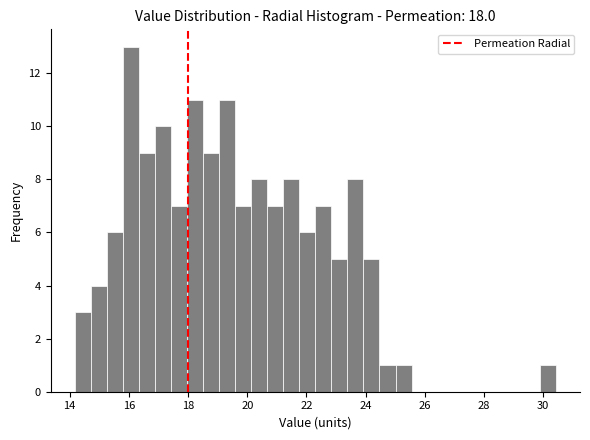

Read against the x-axis, roughly where is the centre of the tallest bar?

16.0